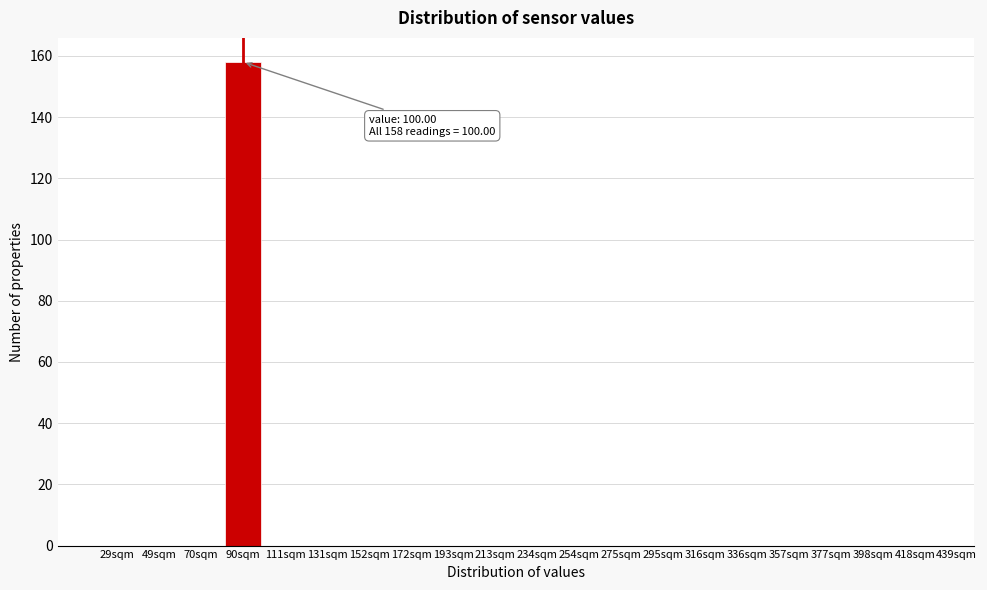

Reading right to left, transcribe all the data shown in this chart.

418sqm=0	398sqm=0	377sqm=0	357sqm=0	336sqm=0	316sqm=0	295sqm=0	275sqm=0	254sqm=0	234sqm=0	213sqm=0	193sqm=0	172sqm=0	152sqm=0	131sqm=0	111sqm=0	90sqm=158	70sqm=0	49sqm=0	29sqm=0